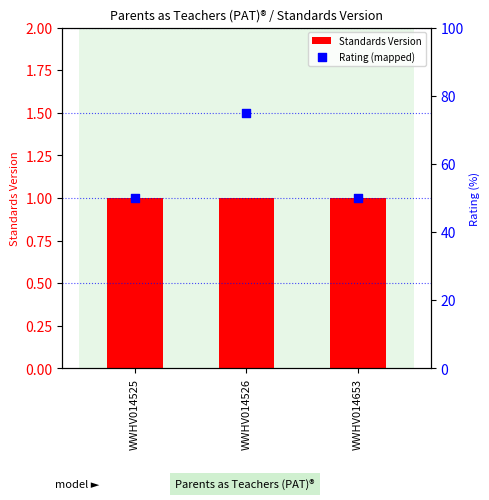

Which series has the largest total across all categories?

Rating (mapped)